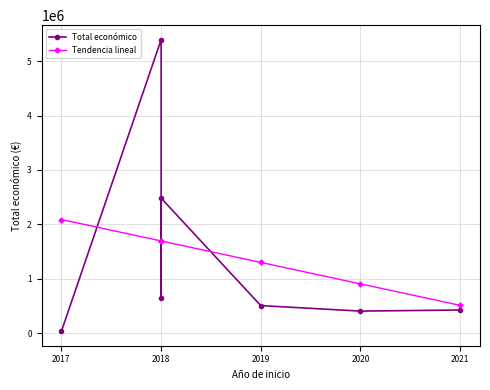

What is the highest value of the Tendencia lineal series?

2091125.8